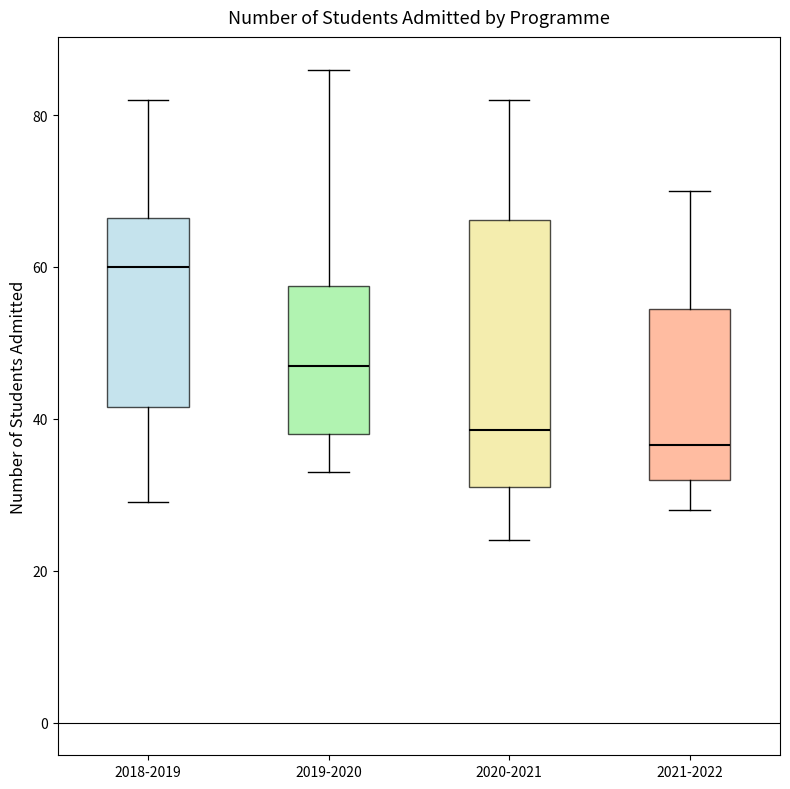

Where is the lower edge of the box for 2019-2020 on the y-axis? The values are not printed on the chart, so give them approximately, as read against the axis.

38